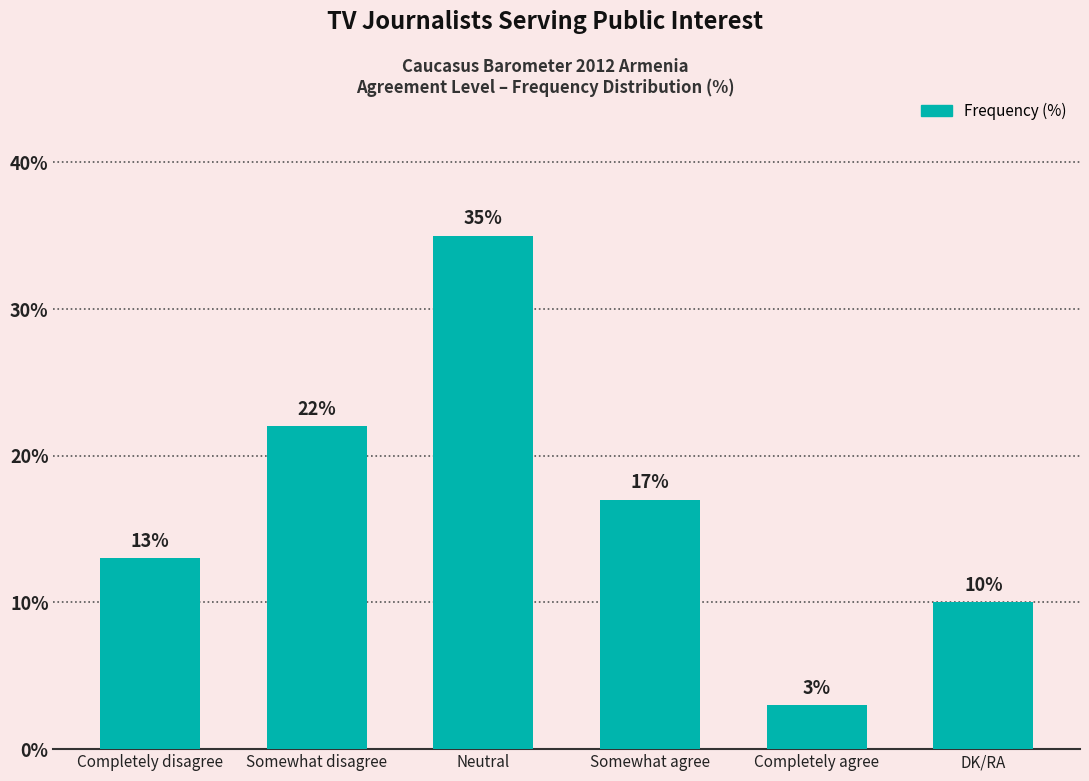

Approximately how many times larger is the value at Somewhat agree compared to Somewhat disagree?

0.8